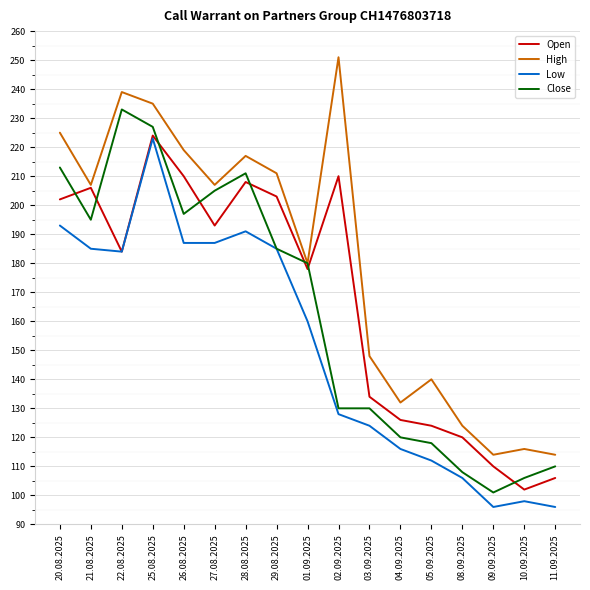

Reading left to right, list all the values displayed in this chart.

Open: 20.08.2025=202	21.08.2025=206	22.08.2025=184	25.08.2025=224	26.08.2025=210	27.08.2025=193	28.08.2025=208	29.08.2025=203	01.09.2025=178	02.09.2025=210	03.09.2025=134	04.09.2025=126	05.09.2025=124	08.09.2025=120	09.09.2025=110	10.09.2025=102	11.09.2025=106
High: 20.08.2025=225	21.08.2025=207	22.08.2025=239	25.08.2025=235	26.08.2025=219	27.08.2025=207	28.08.2025=217	29.08.2025=211	01.09.2025=180	02.09.2025=251	03.09.2025=148	04.09.2025=132	05.09.2025=140	08.09.2025=124	09.09.2025=114	10.09.2025=116	11.09.2025=114
Low: 20.08.2025=193	21.08.2025=185	22.08.2025=184	25.08.2025=223	26.08.2025=187	27.08.2025=187	28.08.2025=191	29.08.2025=185	01.09.2025=160	02.09.2025=128	03.09.2025=124	04.09.2025=116	05.09.2025=112	08.09.2025=106	09.09.2025=96	10.09.2025=98	11.09.2025=96
Close: 20.08.2025=213	21.08.2025=195	22.08.2025=233	25.08.2025=227	26.08.2025=197	27.08.2025=205	28.08.2025=211	29.08.2025=185	01.09.2025=180	02.09.2025=130	03.09.2025=130	04.09.2025=120	05.09.2025=118	08.09.2025=108	09.09.2025=101	10.09.2025=106	11.09.2025=110